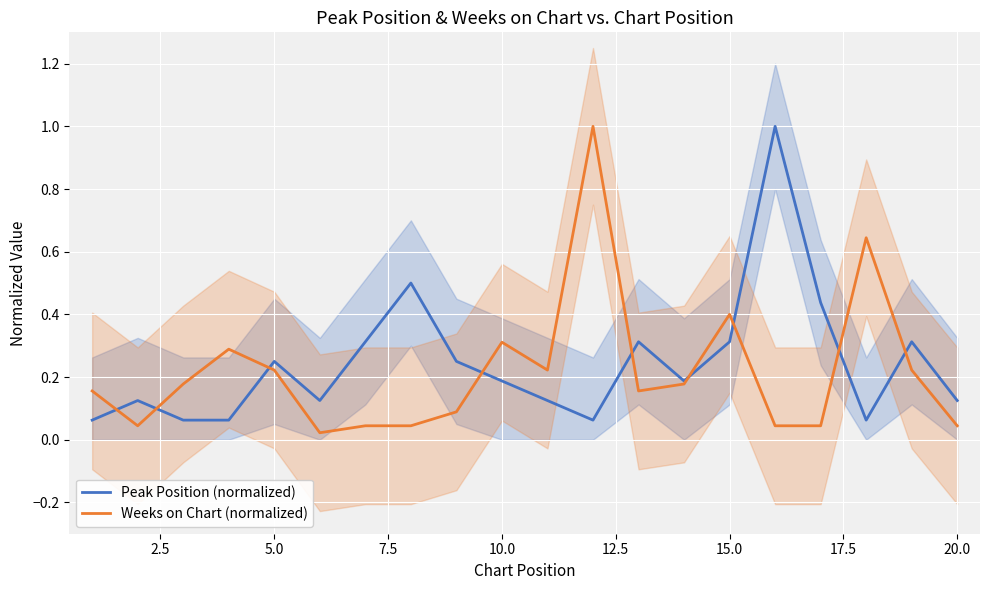

Which series has the widest spread of values?

Weeks on Chart (normalized)